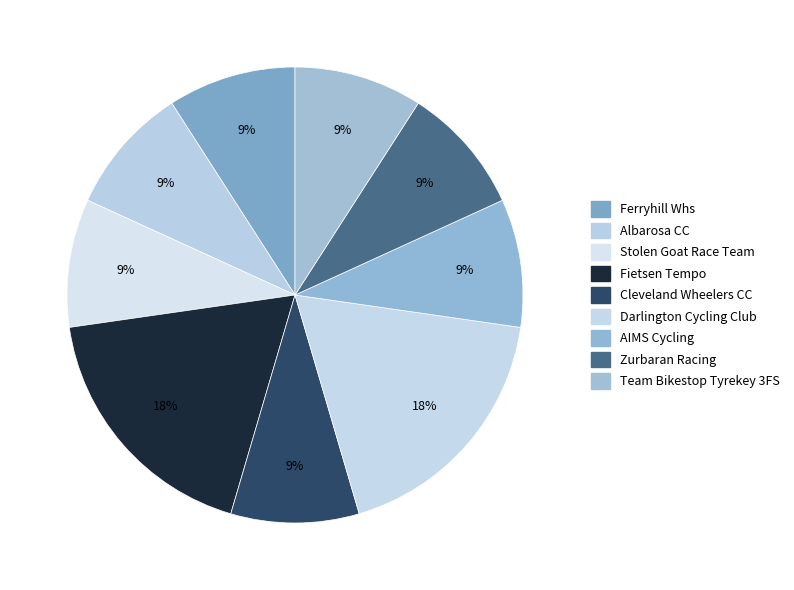

To the nearest percent, what portion does Ferryhill Whs represent?

9%